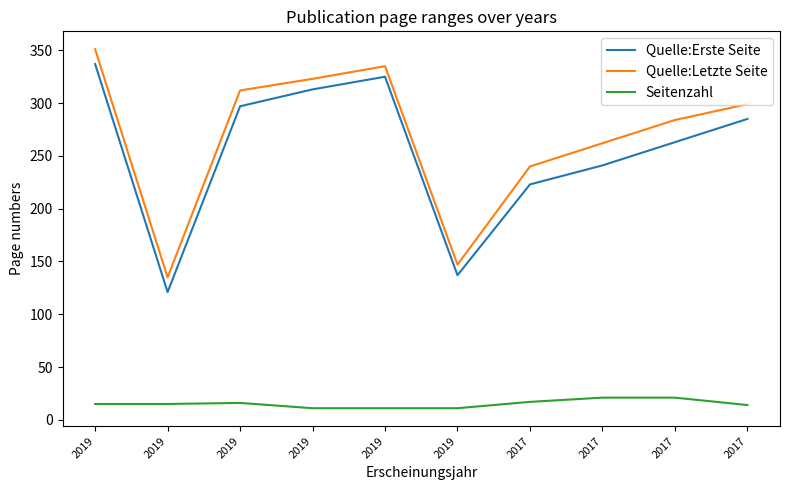

What is the maximum value shown in the chart?

351